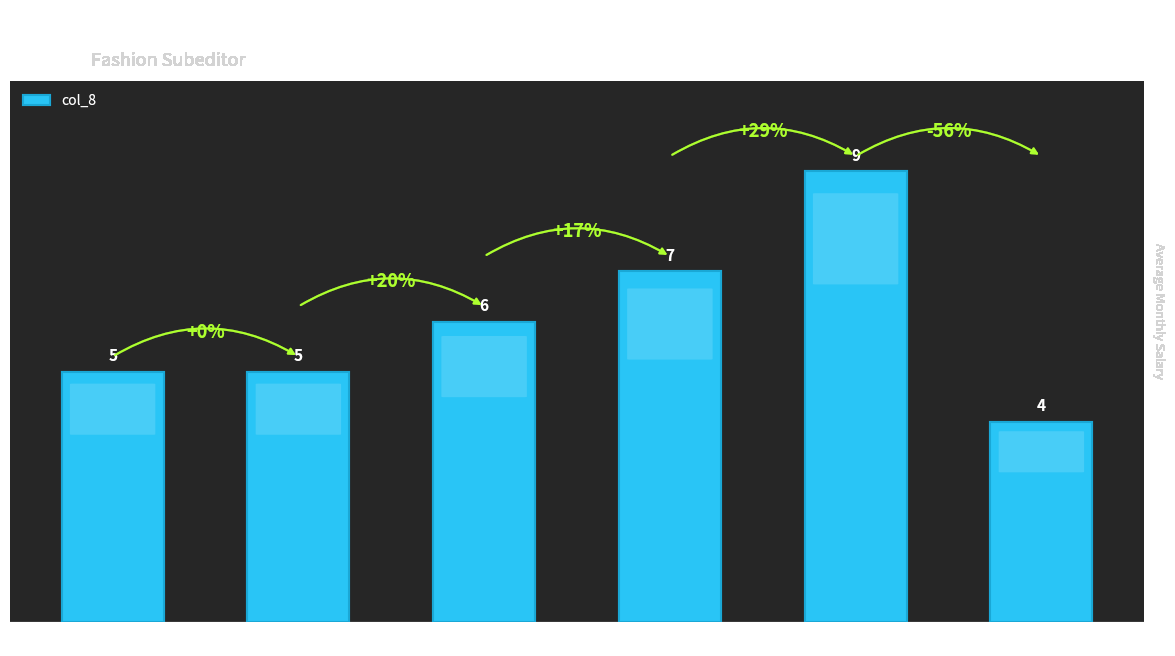

What is the label of the 4th bar from the right?

5 to 10